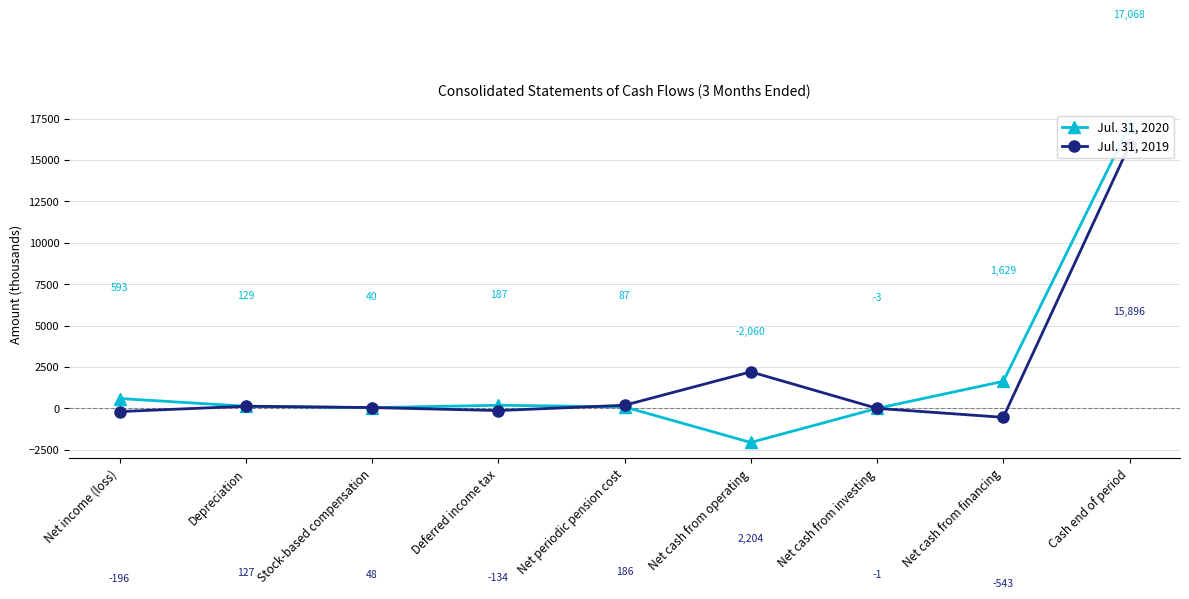

Where is the first local minimum for Jul. 31, 2019?

Deferred income tax